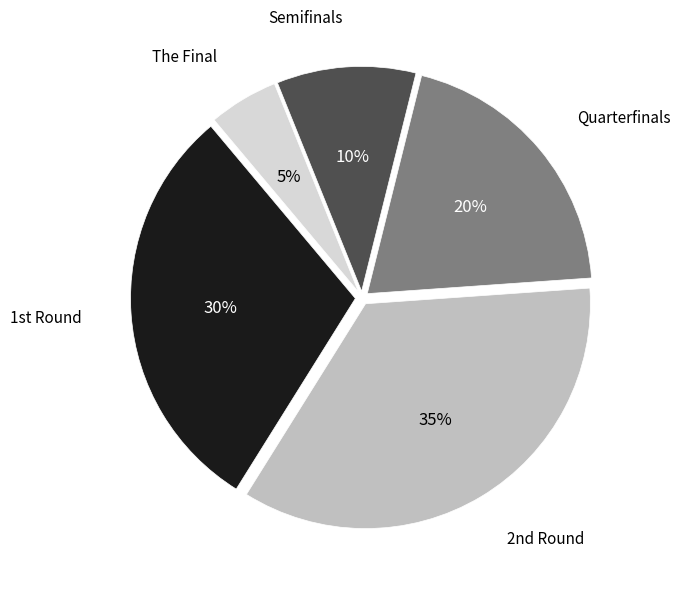

To the nearest percent, what is the difference between the largest and smallest slice percentages?

30%